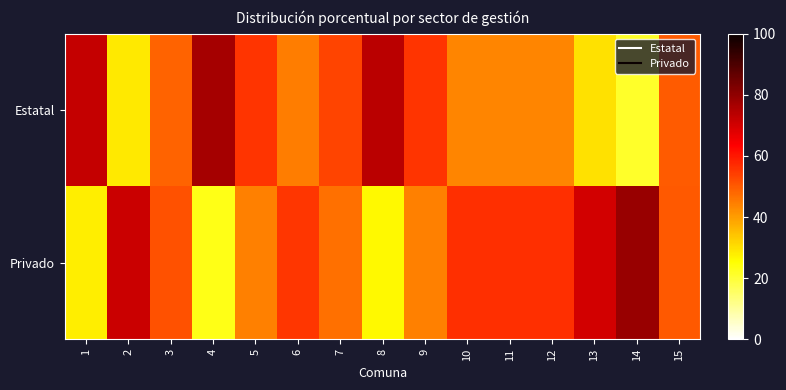

Rank the series by their average value, from lowest to highest.

Estatal, Privado